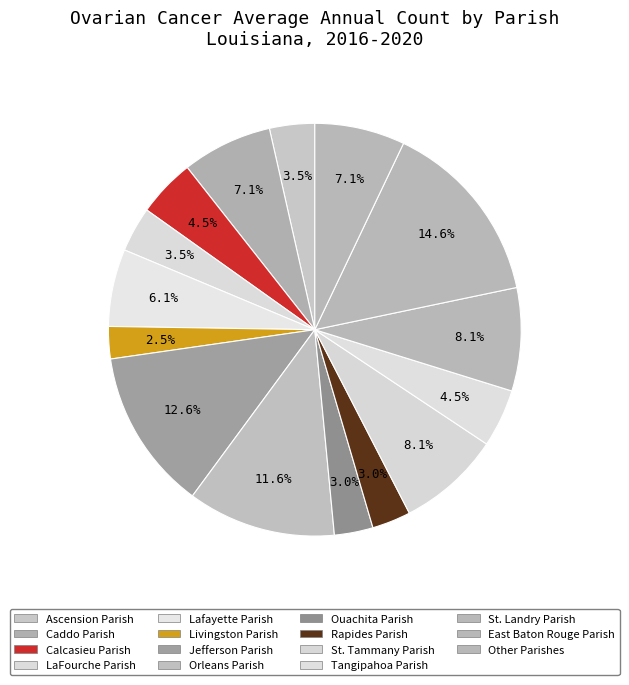

To the nearest percent, what percentage of the pie is Livingston Parish?

3%